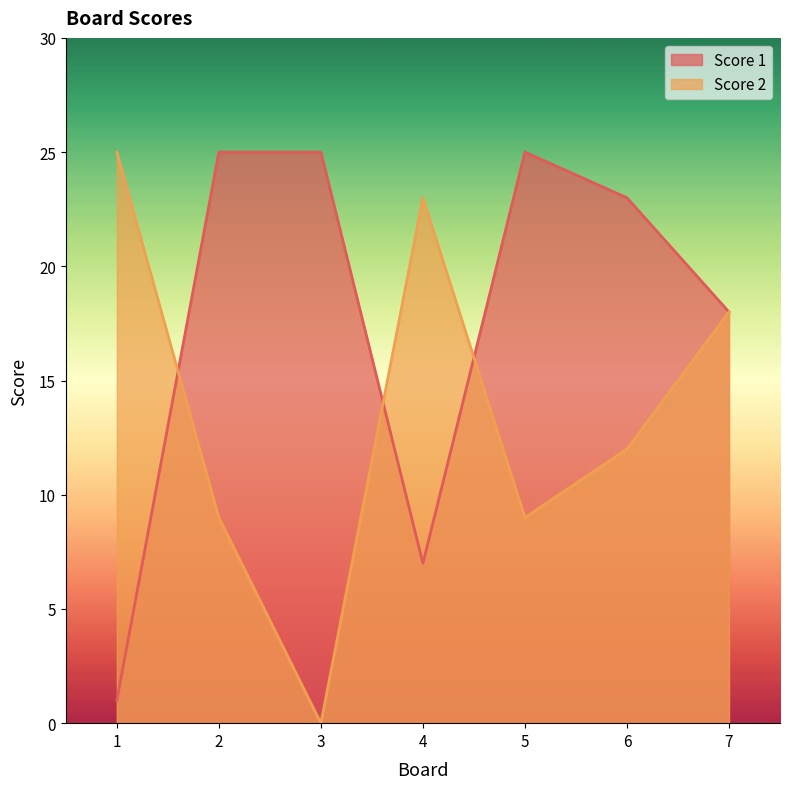

Which category has the highest value across all series?

2